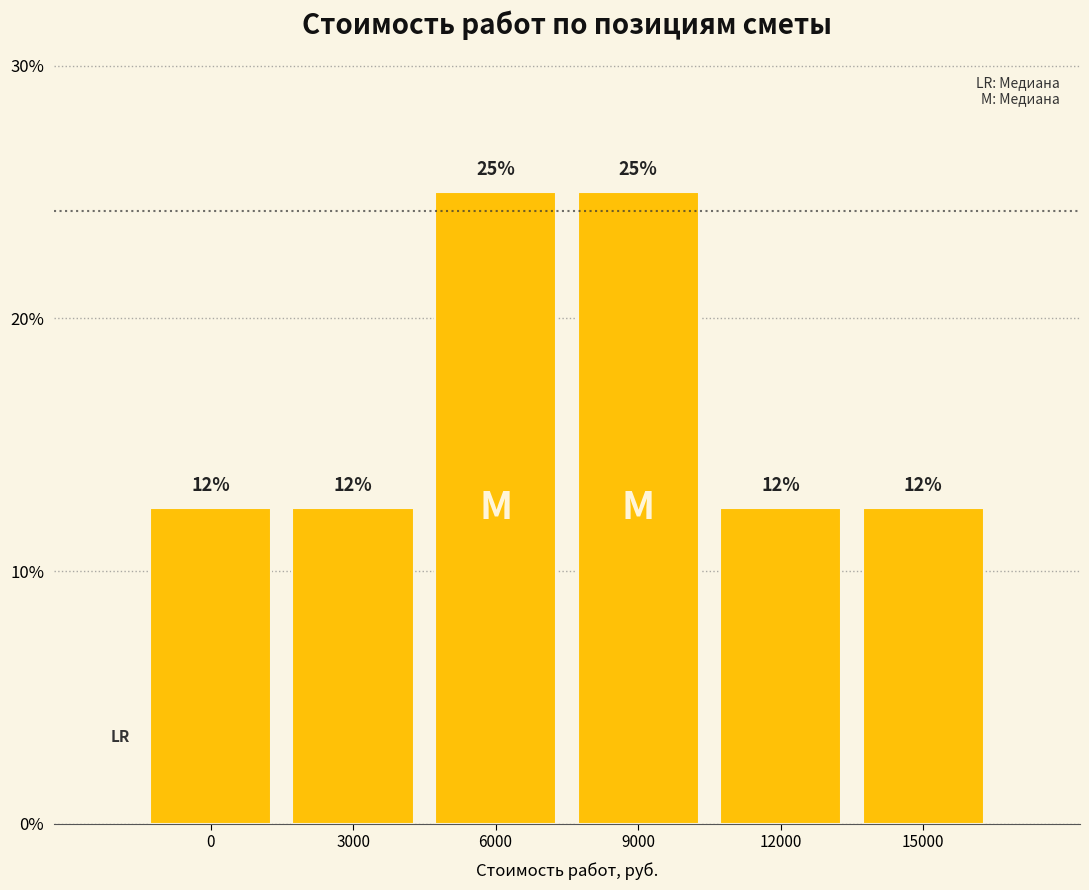

Are the bars horizontal?

No